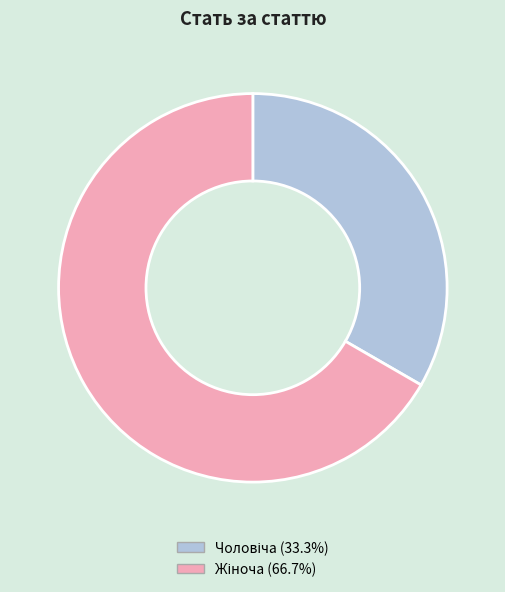

Is there a majority slice in this chart?

Yes